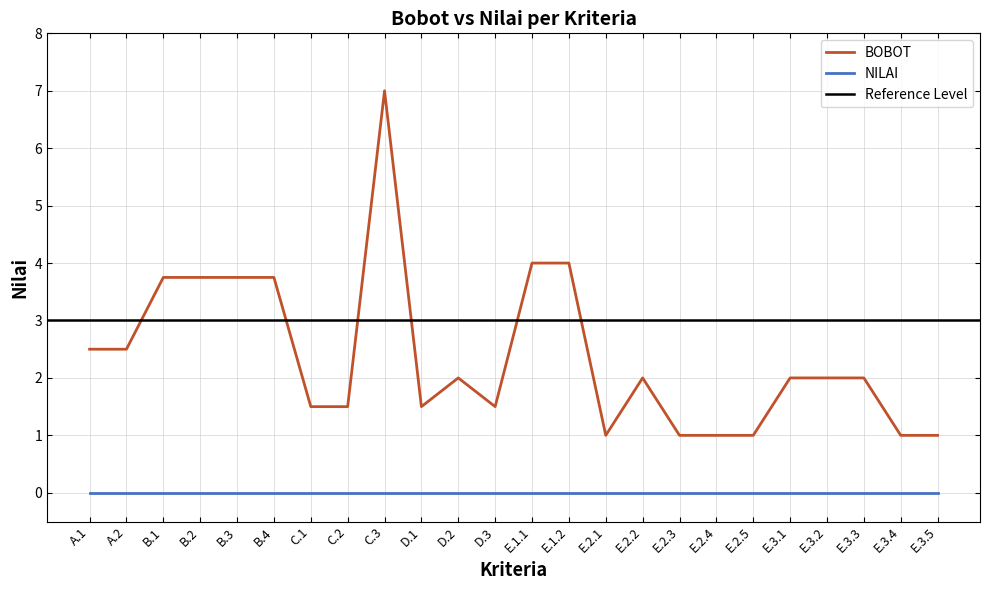

Is it true that the value at A.2 is 1.1?

False